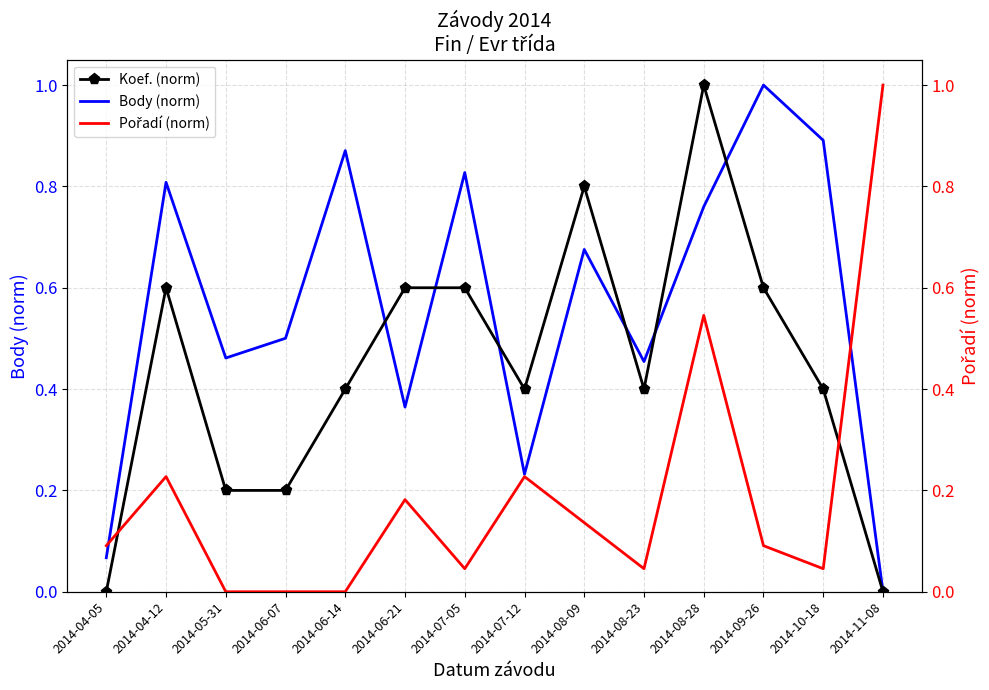

At which category does Pořadí (norm) reach its first local peak?

2014-04-12